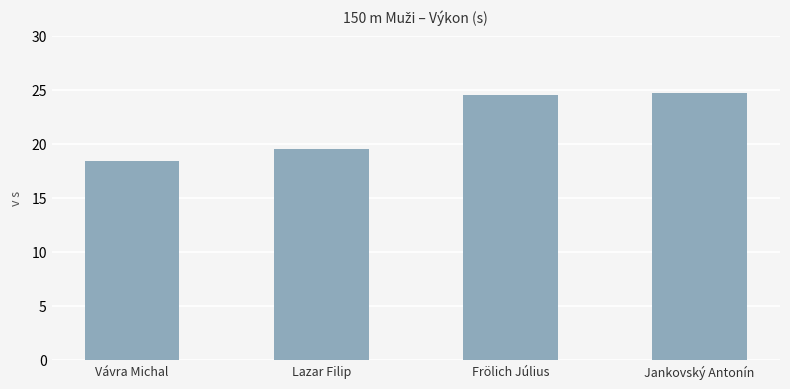

What value does the data have at Frölich Július?

24.5